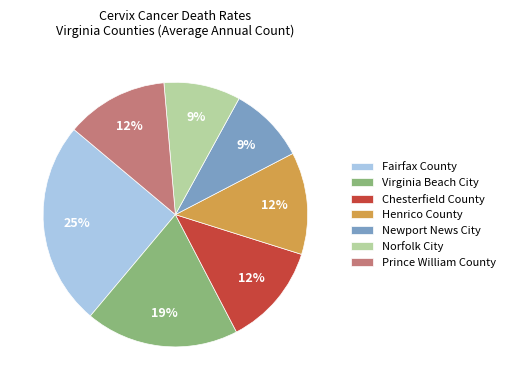

What is the largest slice in the pie chart?

Fairfax County